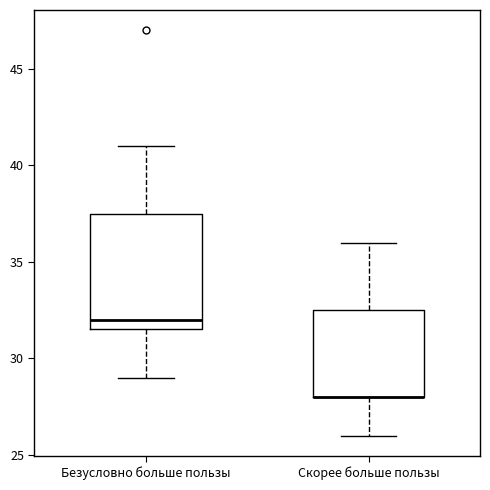

Reading left to right, read every box against the y-axis: the position of its median line, the range the box covers, and the ends of its whiskers. The values are not printed on the chart, so give them approximately, as read against the axis.

Безусловно больше пользы: median 32.0, box 31.5 to 37.5, whiskers 29.0 to 41.0
Скорее больше пользы: median 28.0 (drawn on the box's lower edge), box 28.0 to 32.5, whiskers 26.0 to 36.0